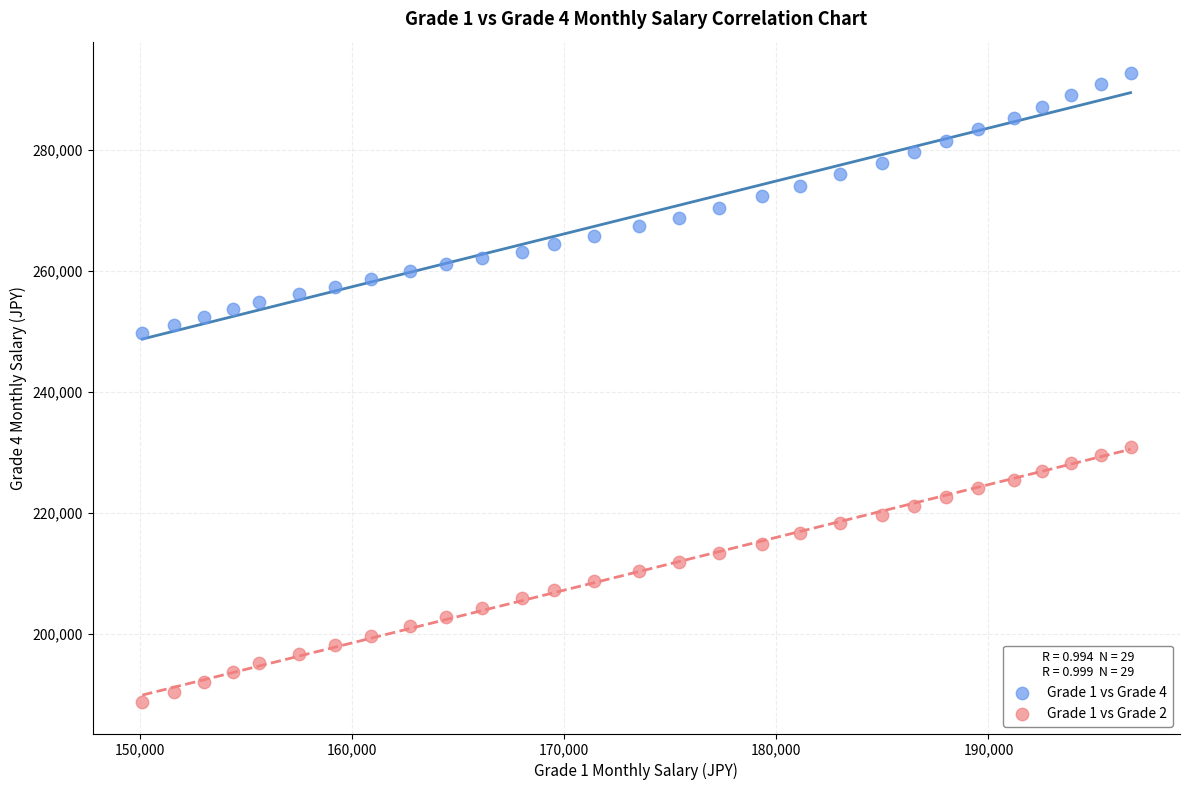

Which series reaches the maximum Y coordinate?

Grade 1 vs Grade 4